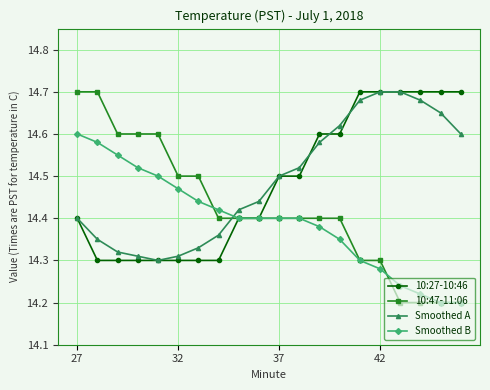

True or false: Smoothed A has more than 2 points higher than both neighbors.

False